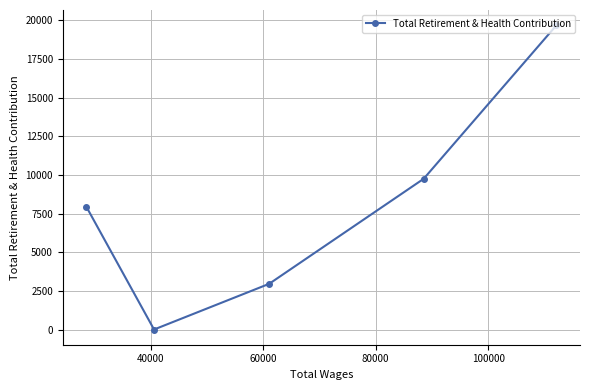

How many positive values are there?

4